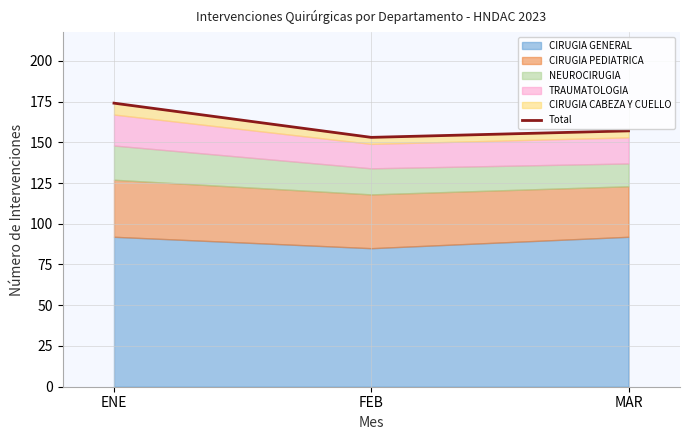

Does the chart display data point markers on the line(s)?

No